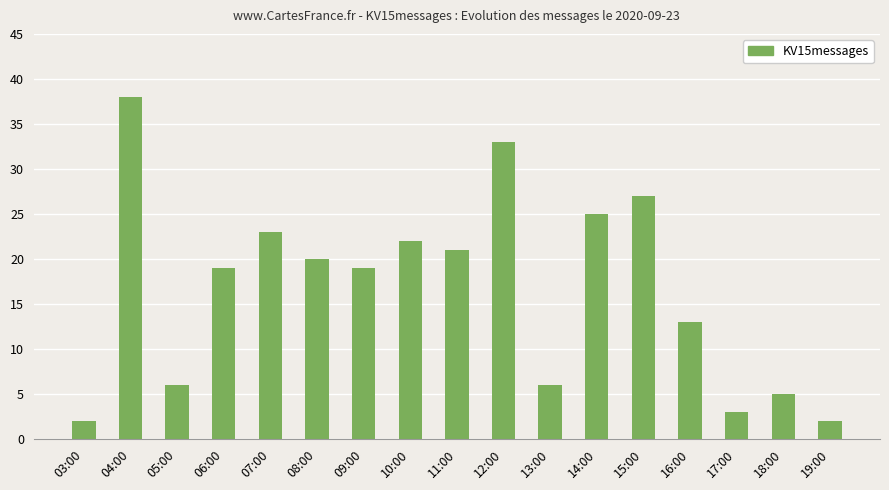

The chart shows a value of 2 at 03:00. True or false?

True